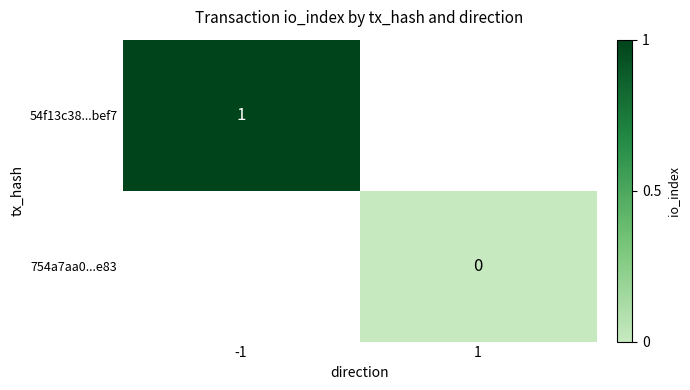

At how many categories does at least one series exceed 0?

1